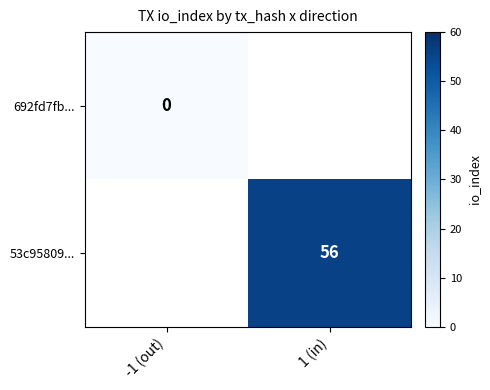

How many categories are shown in the chart?

2